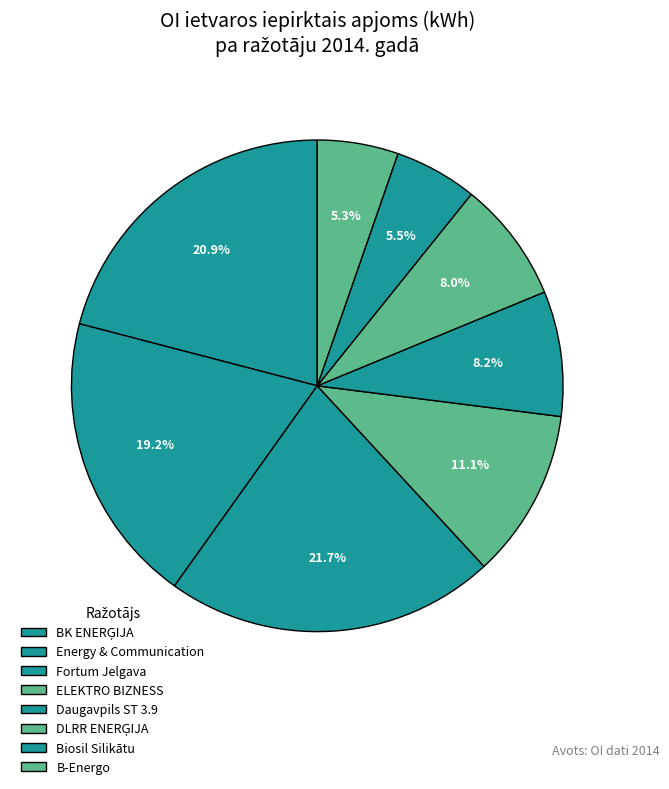

Count the number of slices in the pie.

8